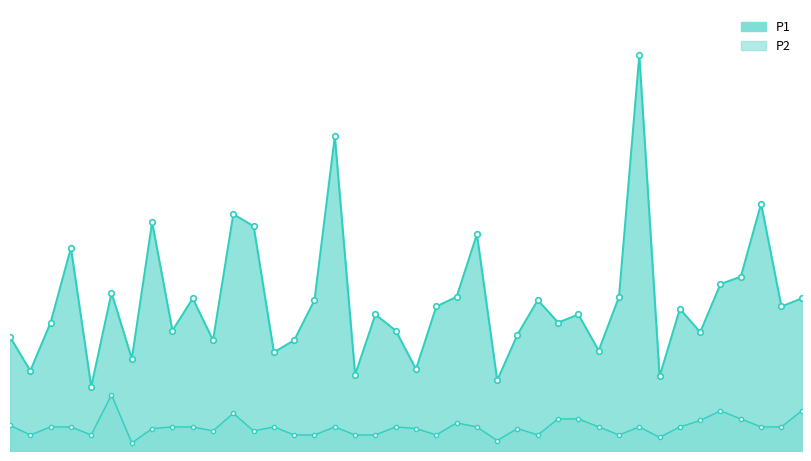

How many data points in P1 are less than 1?

4